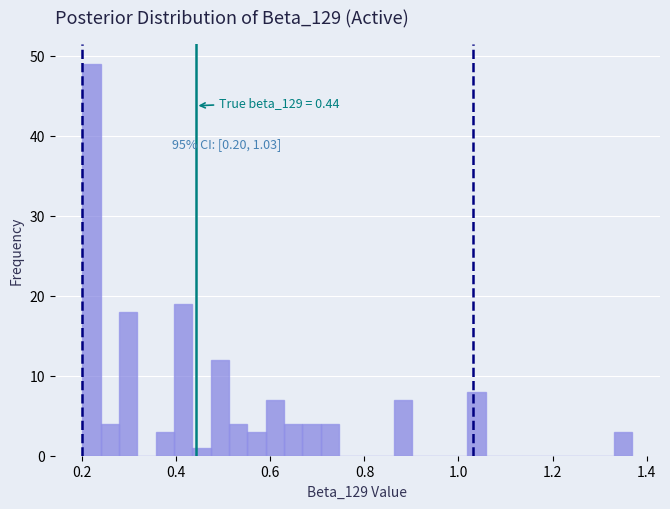

Read against the x-axis, roughly where is the centre of the tallest bar?

0.22